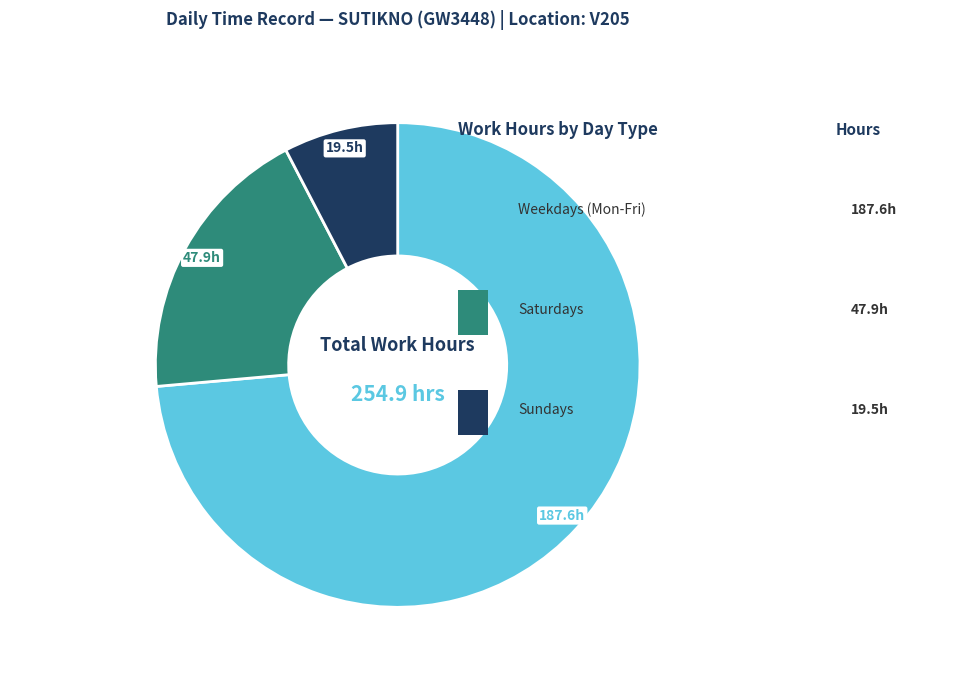

Is there a majority slice in this chart?

Yes